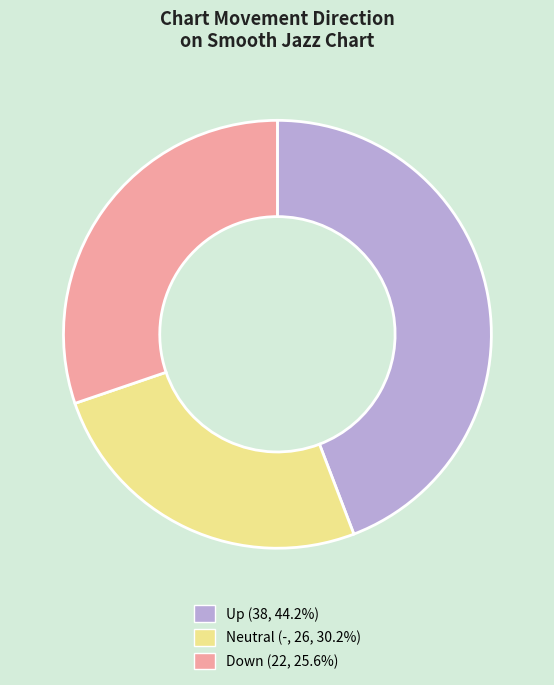

Is there any slice that represents more than half of the pie?

No